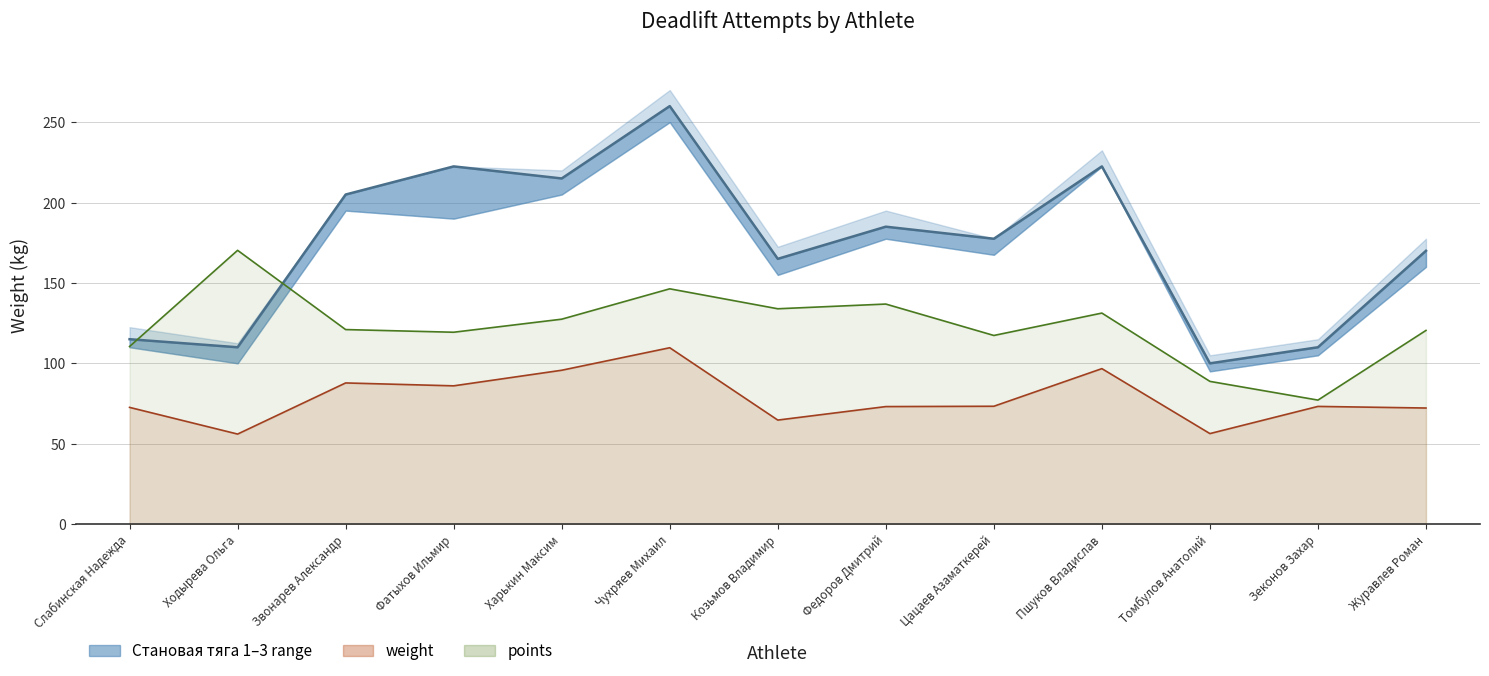

True or false: the data has more than 0 interior local peaks.

True